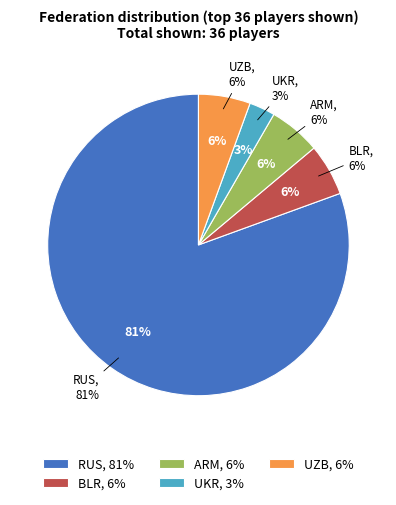

Count the number of slices in the pie.

5